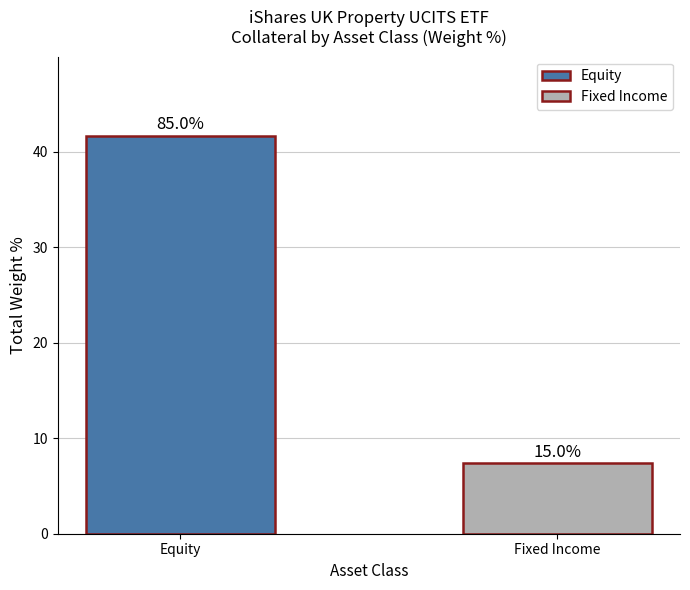

Reading left to right, list all the values displayed in this chart.

41.6	7.4